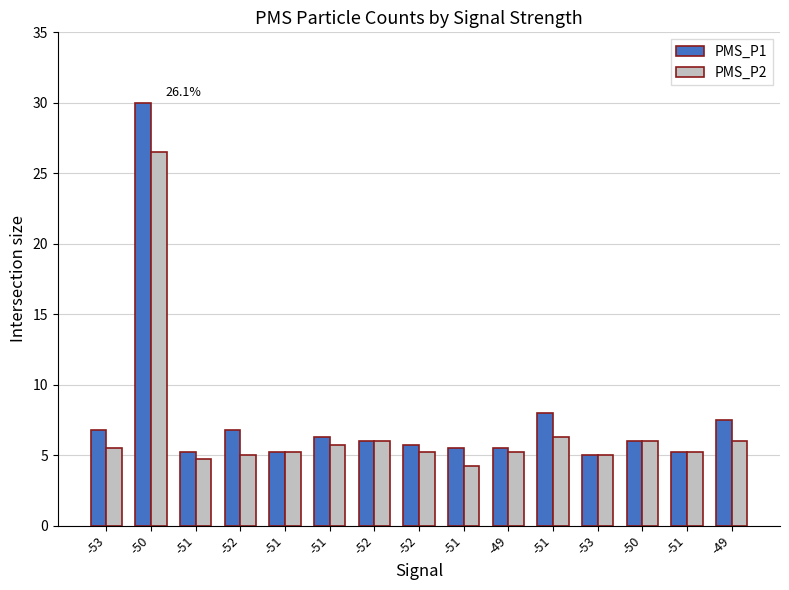

Which series has the largest total across all categories?

PMS_P1